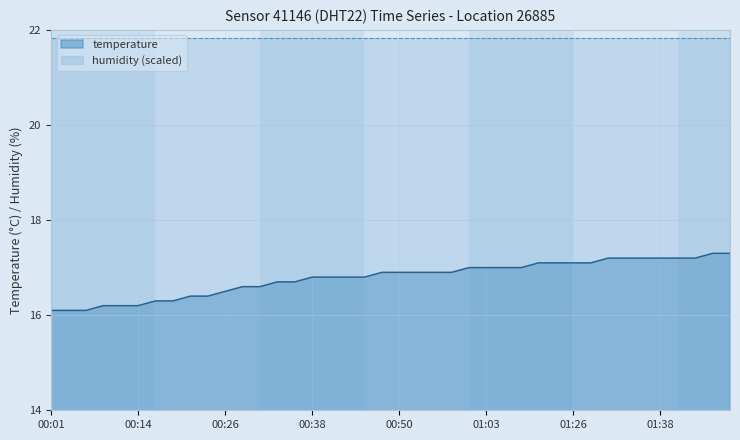

What is the change in value from 2023-06-01T00:28:52 to 2023-06-01T00:58:13?

+0.3